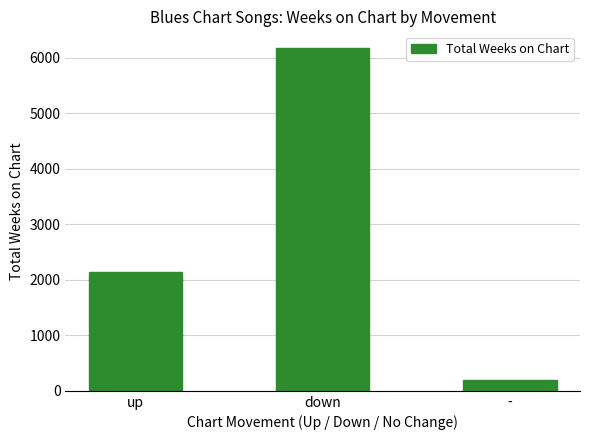

What is the smallest value displayed?

187